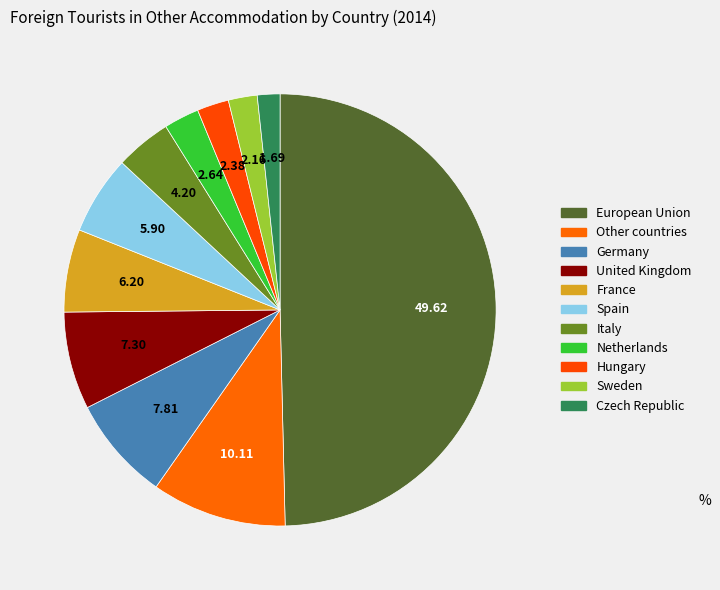

Is there a majority slice in this chart?

No